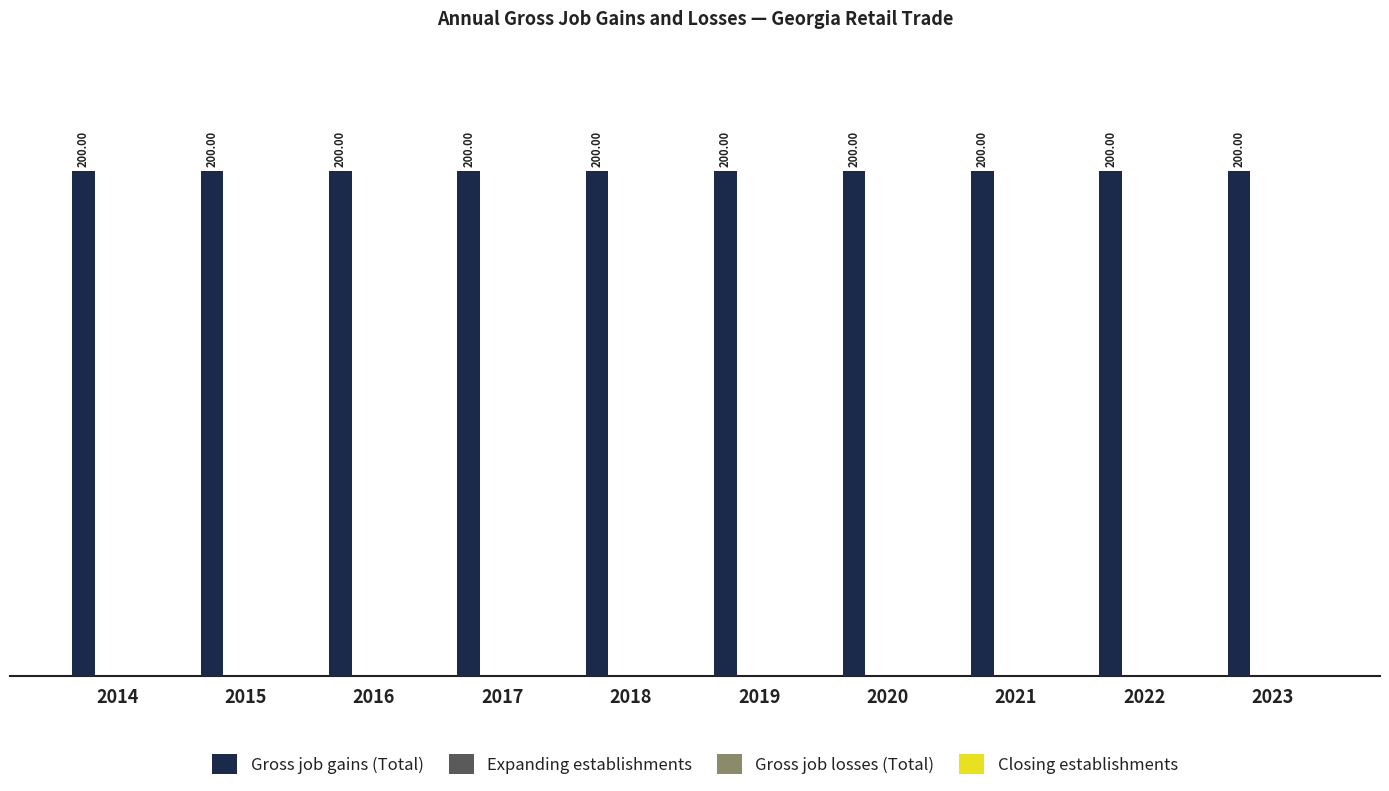

Reading left to right, transcribe all the data shown in this chart.

Gross job gains (Total): 2014=200	2015=200	2016=200	2017=200	2018=200	2019=200	2020=200	2021=200	2022=200	2023=200
Expanding establishments: 2014=0	2015=0	2016=0	2017=0	2018=0	2019=0	2020=0	2021=0	2022=0	2023=0
Gross job losses (Total): 2014=0	2015=0	2016=0	2017=0	2018=0	2019=0	2020=0	2021=0	2022=0	2023=0
Closing establishments: 2014=0	2015=0	2016=0	2017=0	2018=0	2019=0	2020=0	2021=0	2022=0	2023=0